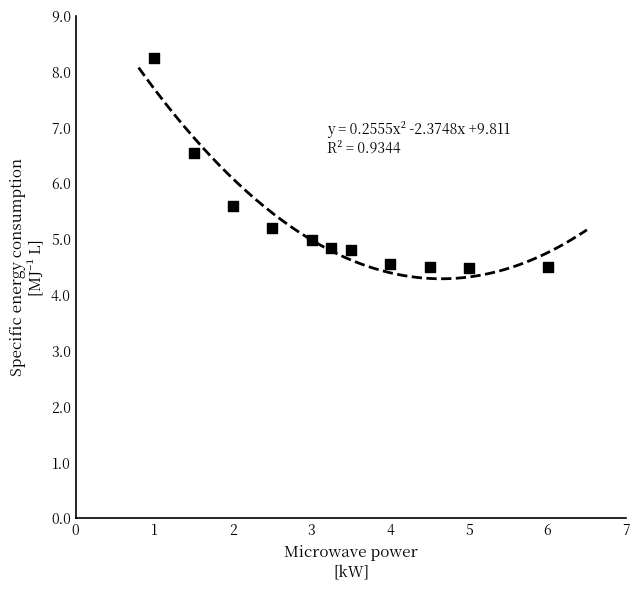

What is the average Y value?

5.3